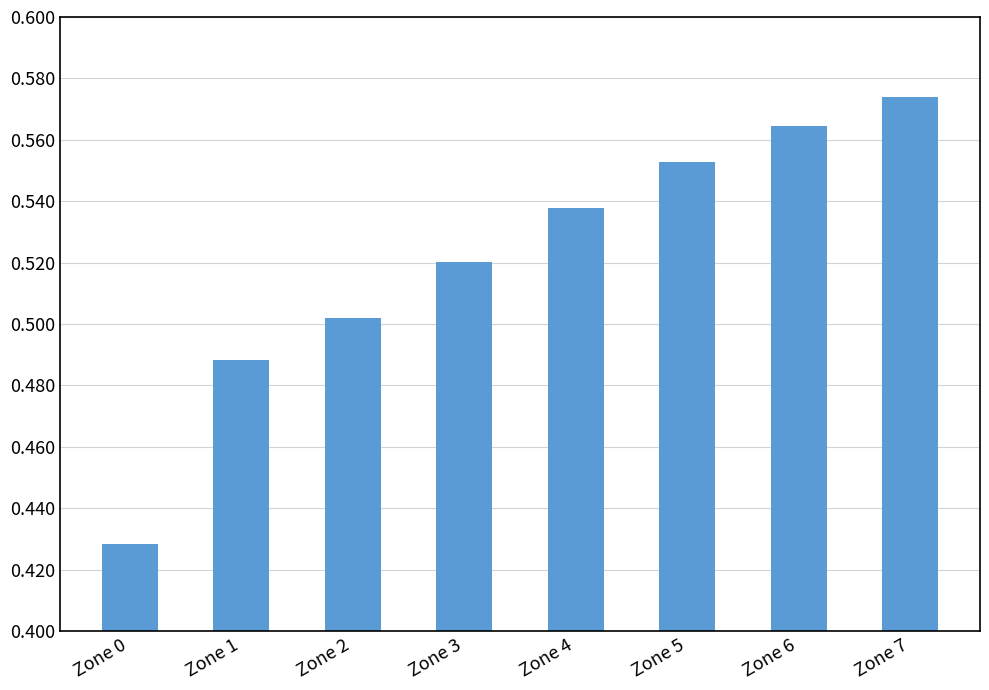

What is the difference between the maximum and minimum values?

0.1